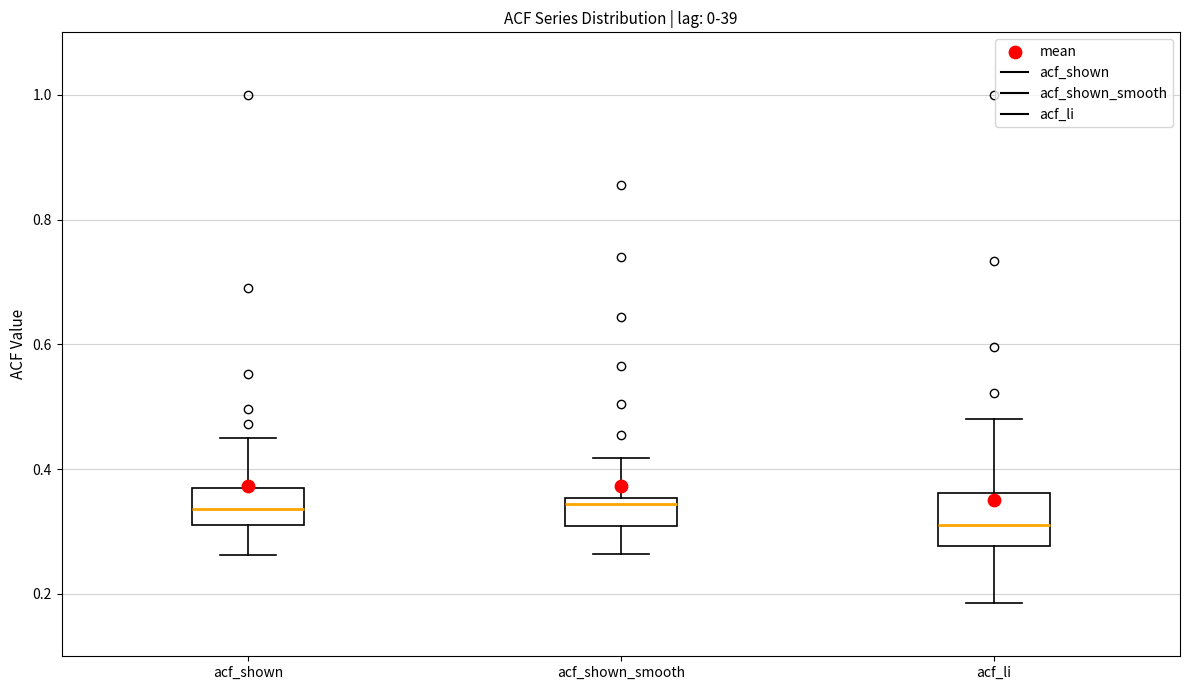

Reading left to right, read every box against the y-axis: the position of its median line, the range the box covers, and the ends of its whiskers. The values are not printed on the chart, so give them approximately, as read against the axis.

acf_shown: median 0.34, box 0.32 to 0.36, whiskers 0.26 to 0.46
acf_shown_smooth: median 0.34, box 0.30 to 0.36, whiskers 0.26 to 0.42
acf_li: median 0.32, box 0.28 to 0.36, whiskers 0.18 to 0.48